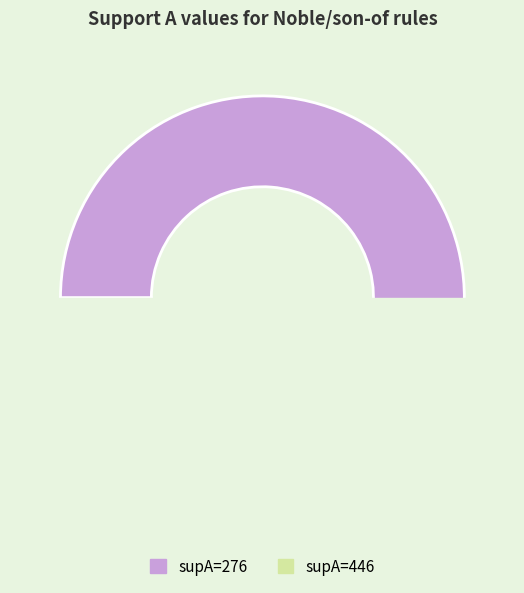

To the nearest percent, what percentage of the pie is 446?

47%